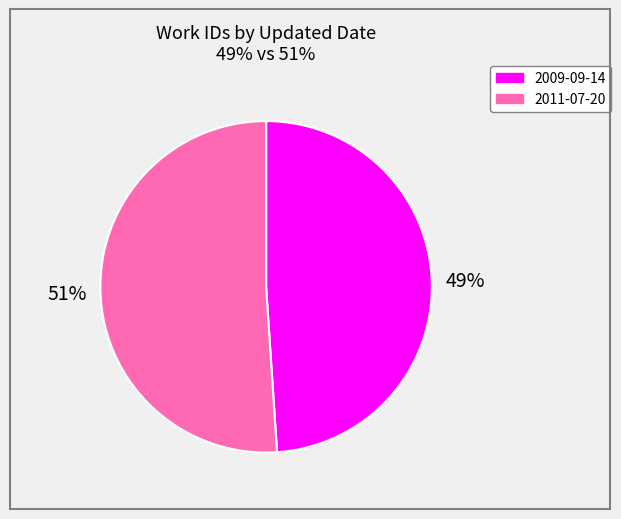

True or false: 2009-09-14 accounts for 49% of the total.

True